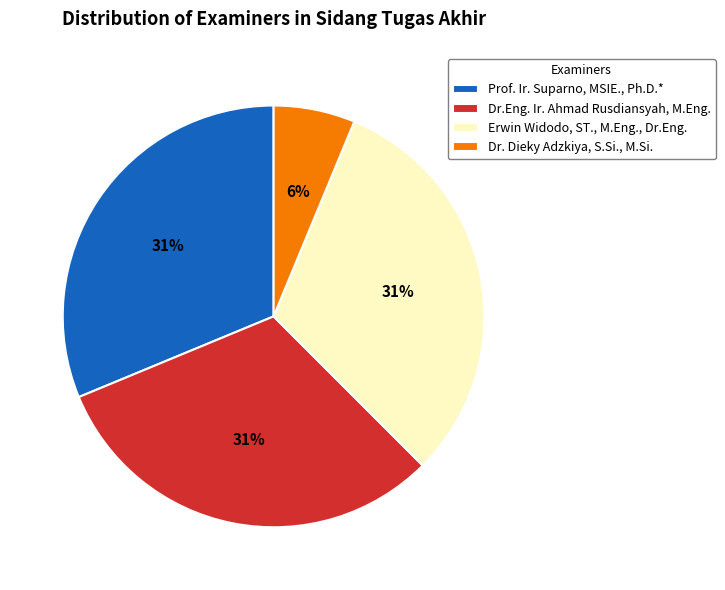

Is it true that Prof. Ir. Suparno, MSIE., Ph.D.* is 31% of the pie?

True